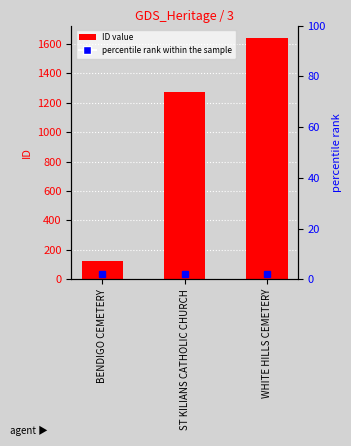

Reading left to right, what are all the values shown in this chart?

BENDIGO CEMETERY=124	ST KILIANS CATHOLIC CHURCH=1274	WHITE HILLS CEMETERY=1641